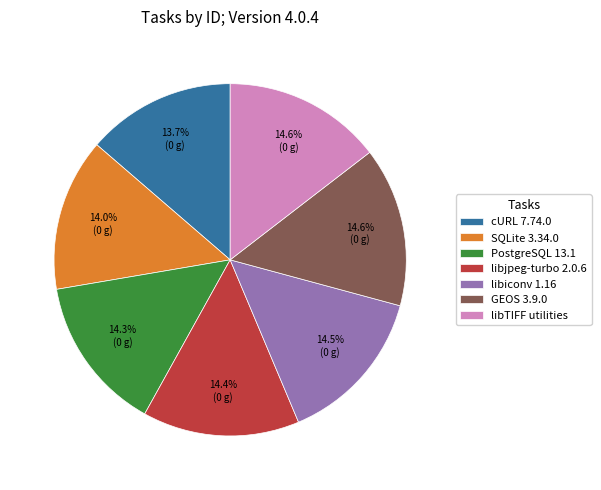

What percentage is NOT represented by cURL 7.74.0?

86.3%